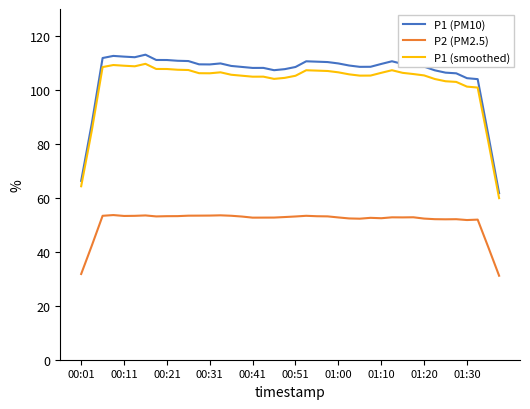

Which series has the largest range (max minus min)?

P1 (PM10)